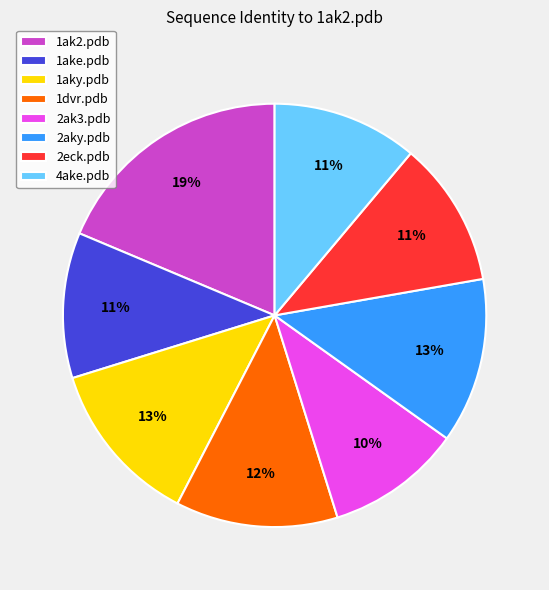

To the nearest percent, what is the average slice percentage?

12%